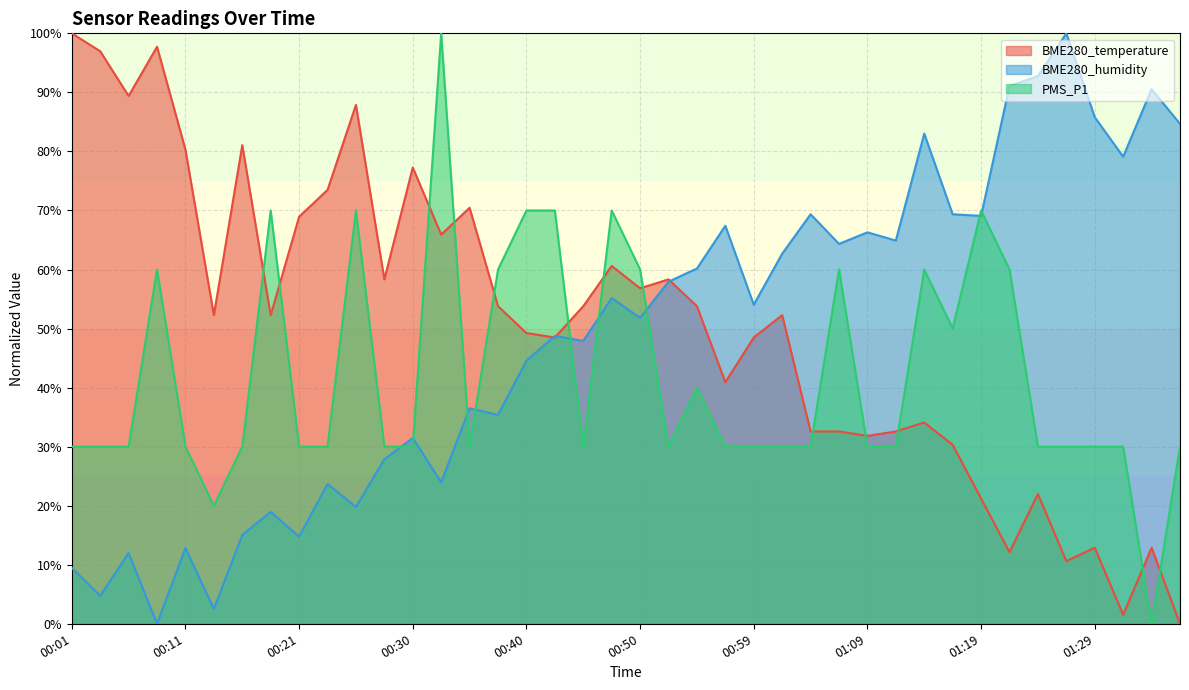

What is the difference between the maximum and second lowest values in the BME280_humidity series?

97.5